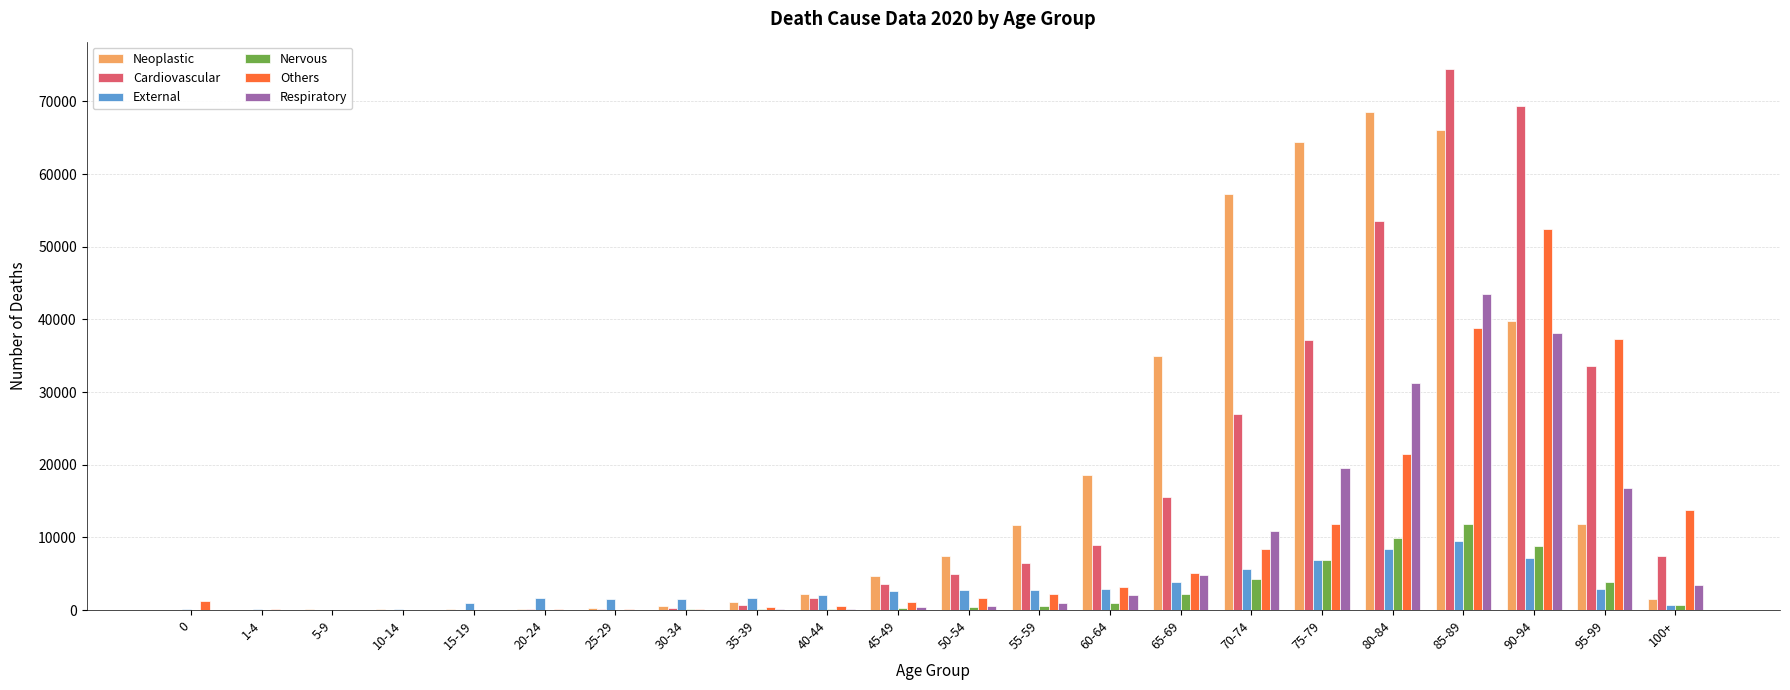

Which category has the highest value in the Neoplastic series?

80-84